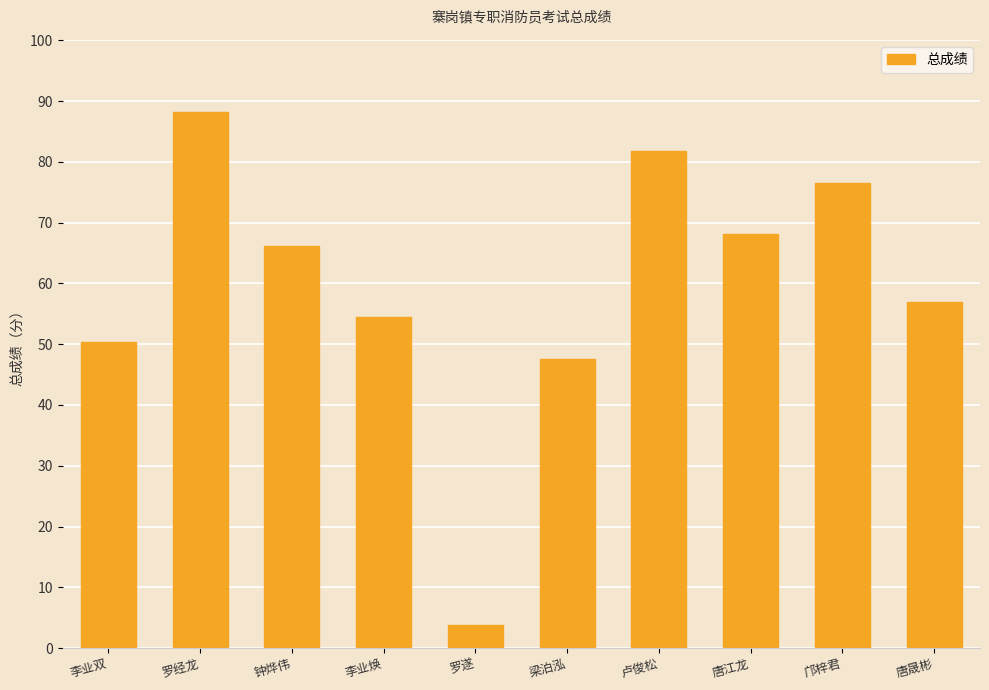

At which label is the value closest to 45?

梁泊泓